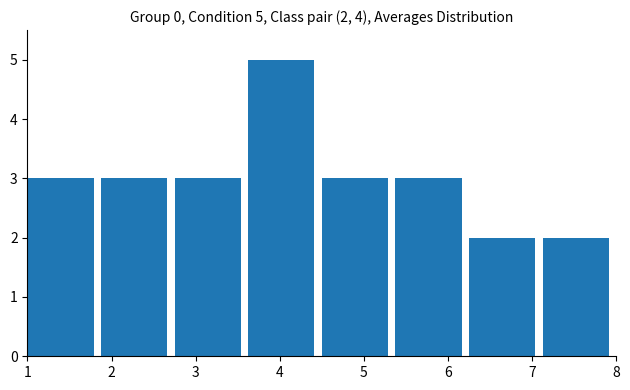

Which range on the x-axis has the tallest bar?

3.6 to 4.5